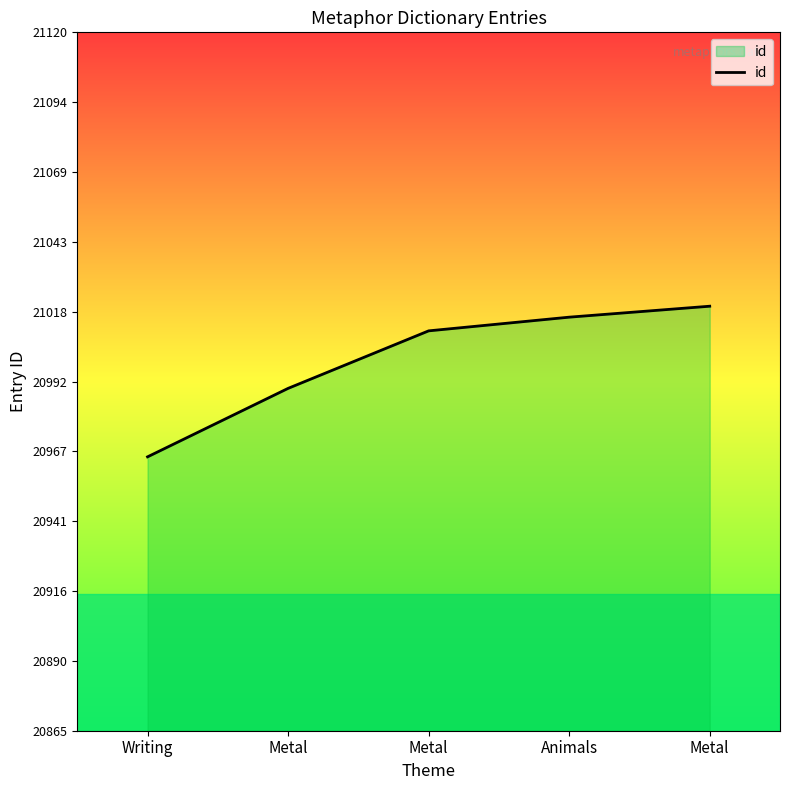

What is the difference between the maximum and minimum values?

55